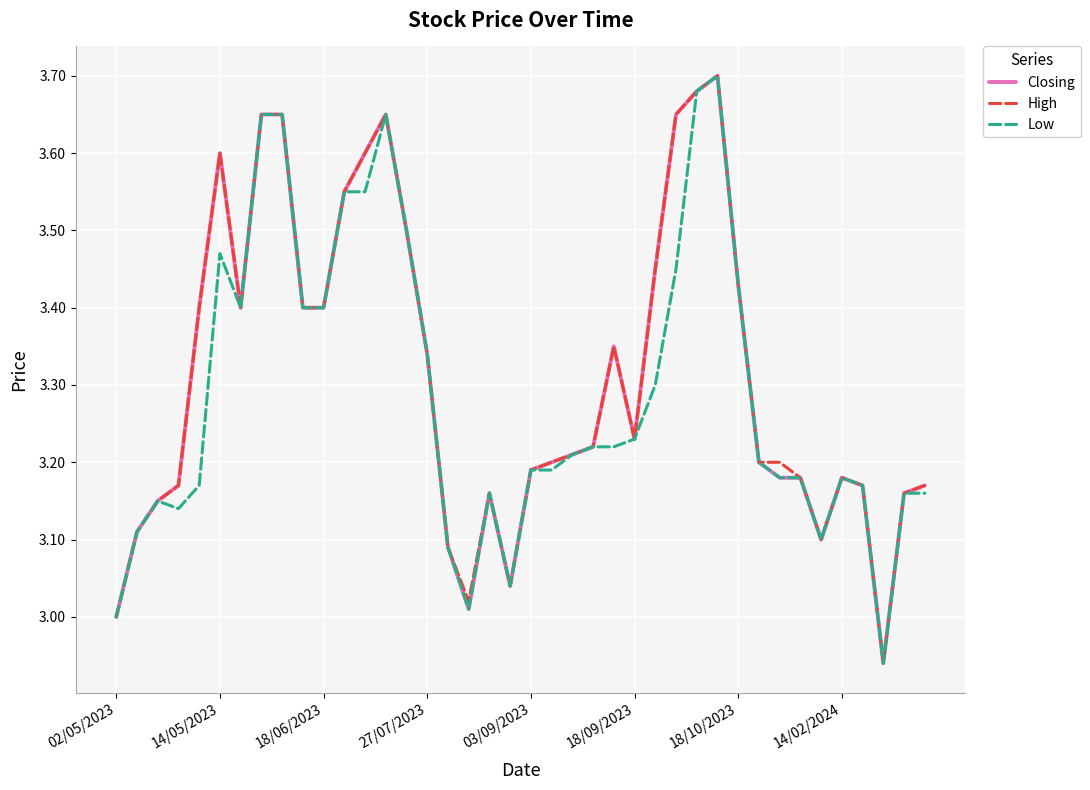

Is this an area chart (filled region under the line)?

No